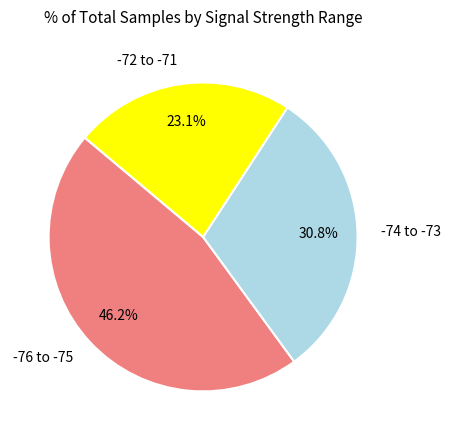

Does any single category account for the majority?

No